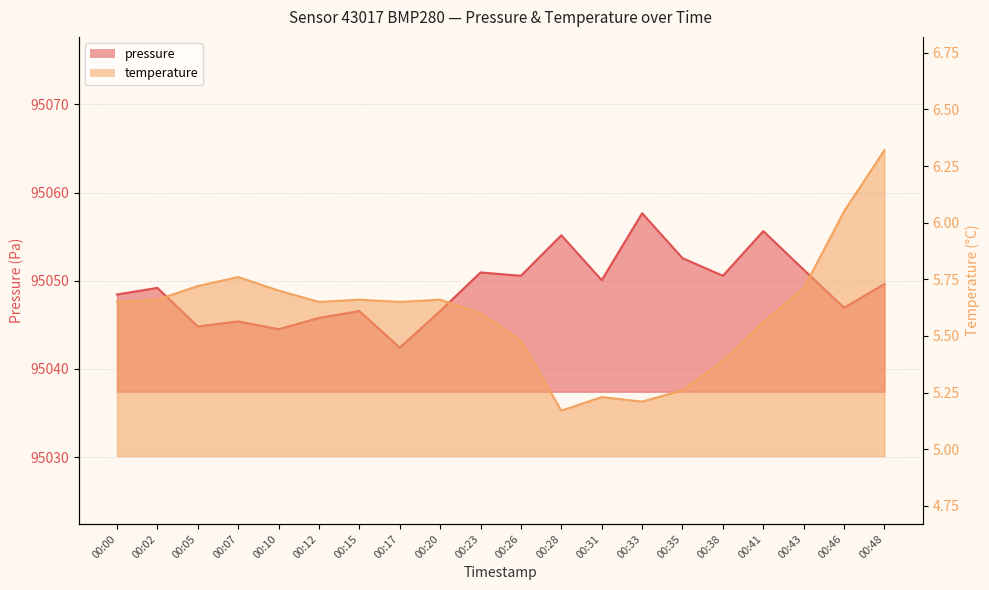

What is the value of the temperature point at the 3rd from the left?

5.7